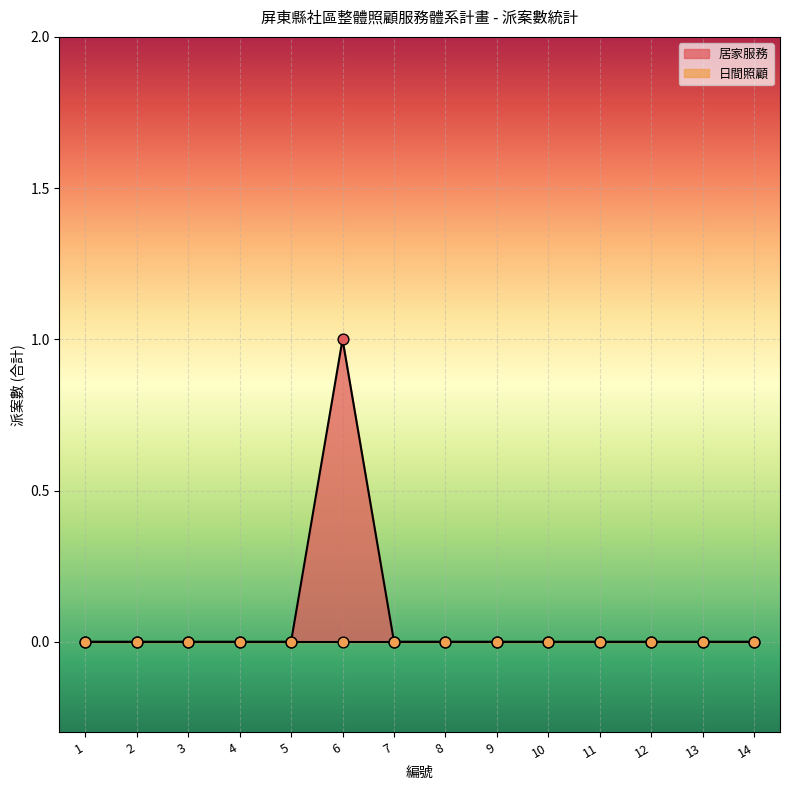

What is the change in value from 6 to 12?

-1